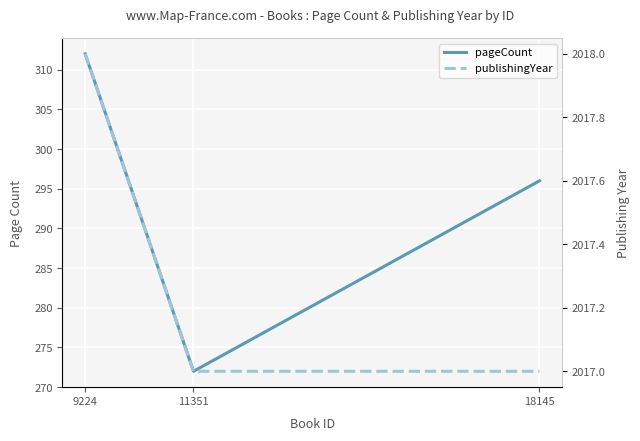

How many pageCount values are between 272 and 312?

3